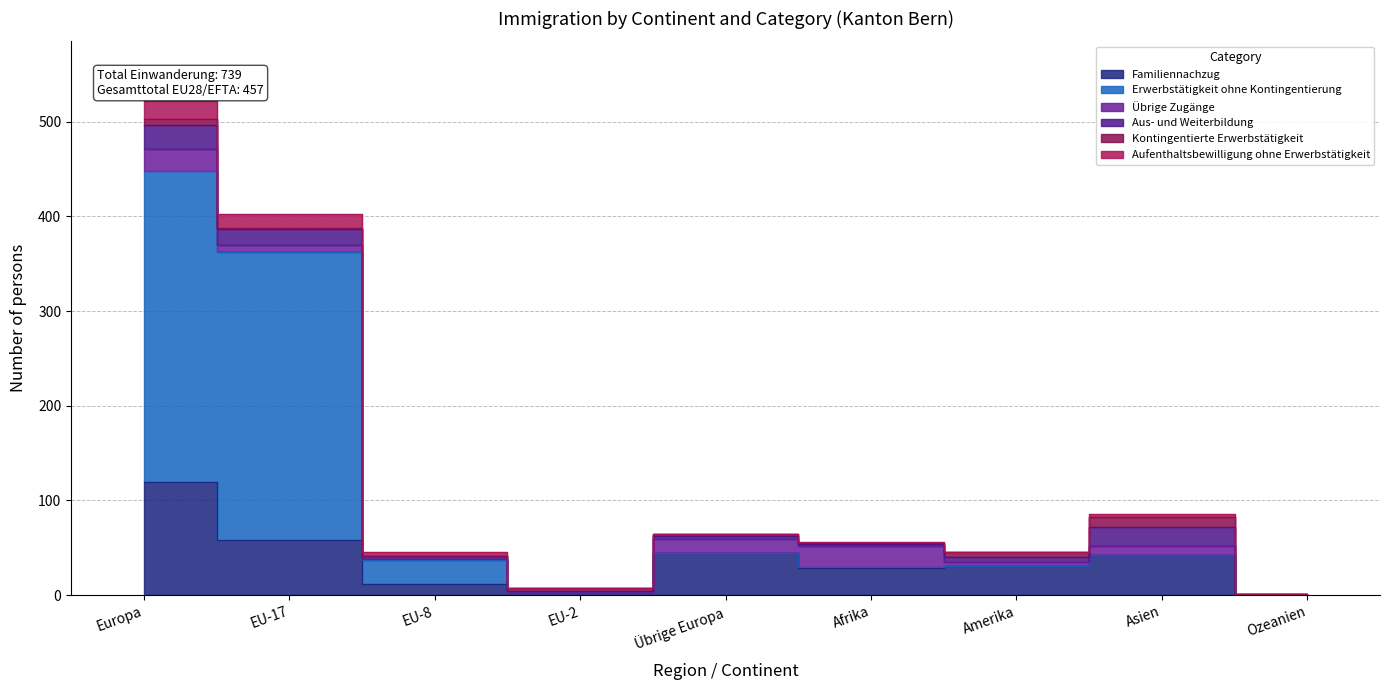

How many data points does each series have?

9